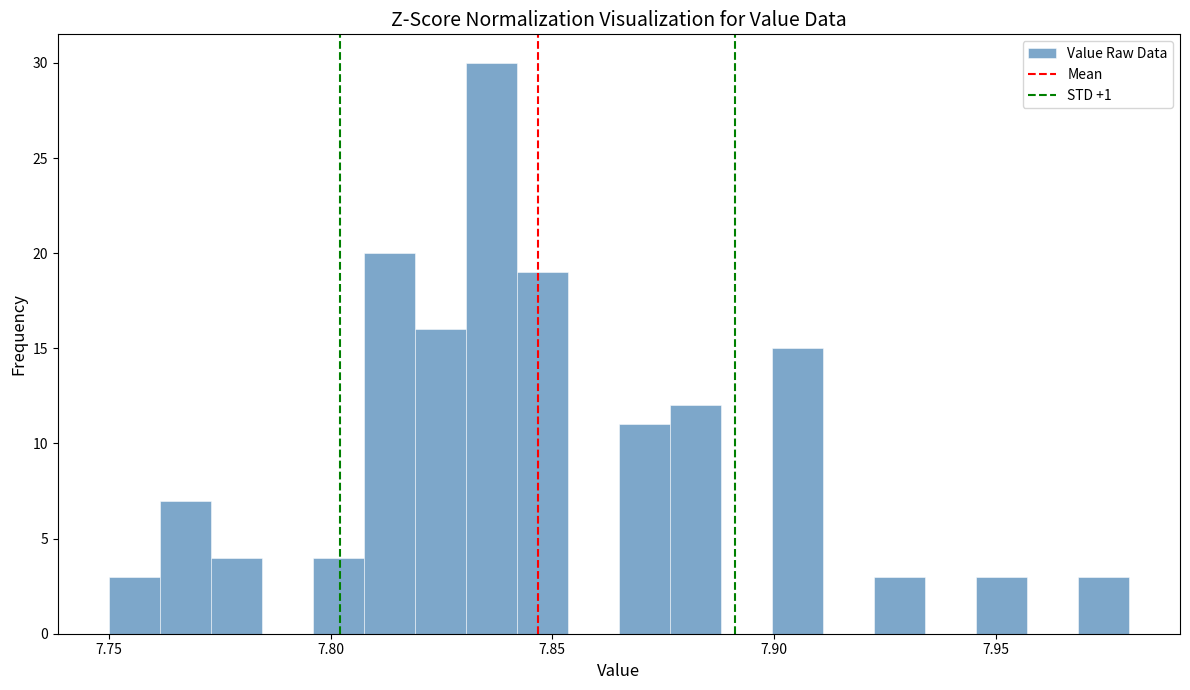

Around what value on the x-axis is the tallest bar? Give the approximate position of its centre, as read against the axis.

7.835